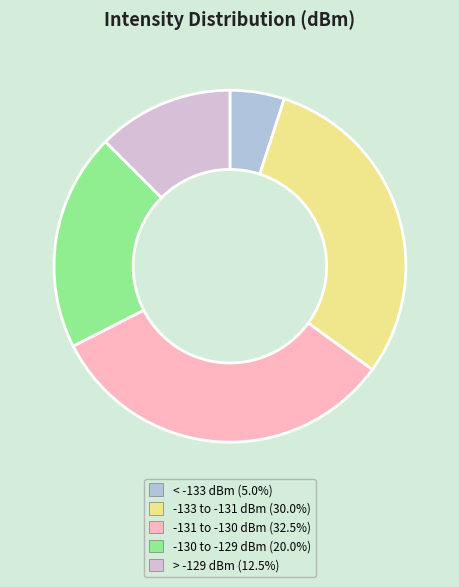

Is there any slice that represents more than half of the pie?

No